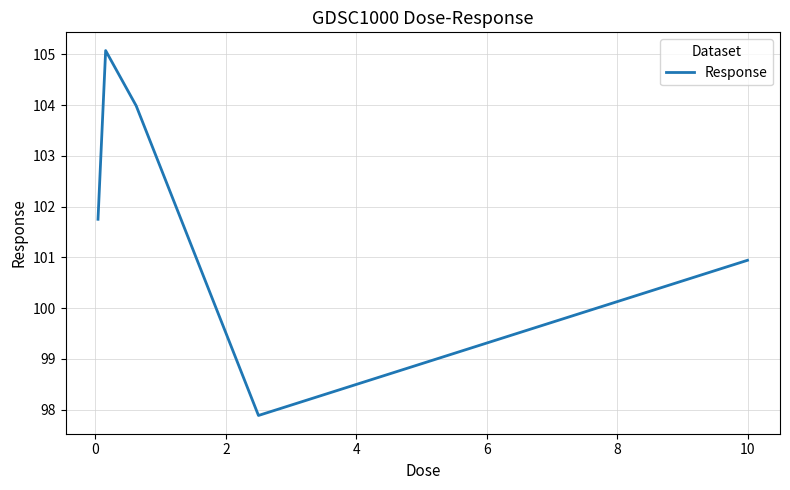

What is the average value?

101.9